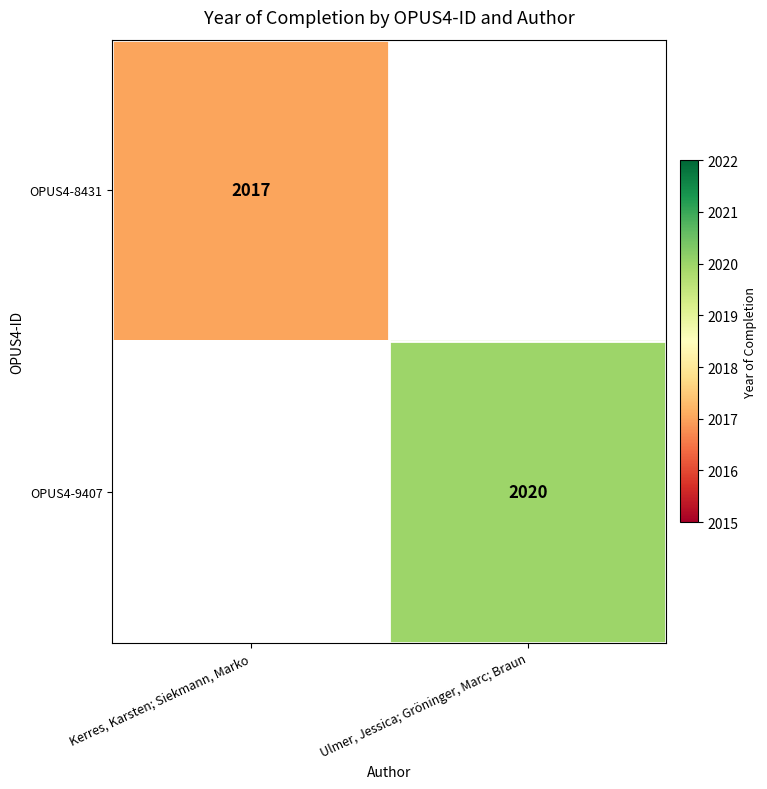

At how many categories does at least one series exceed 2018?

1